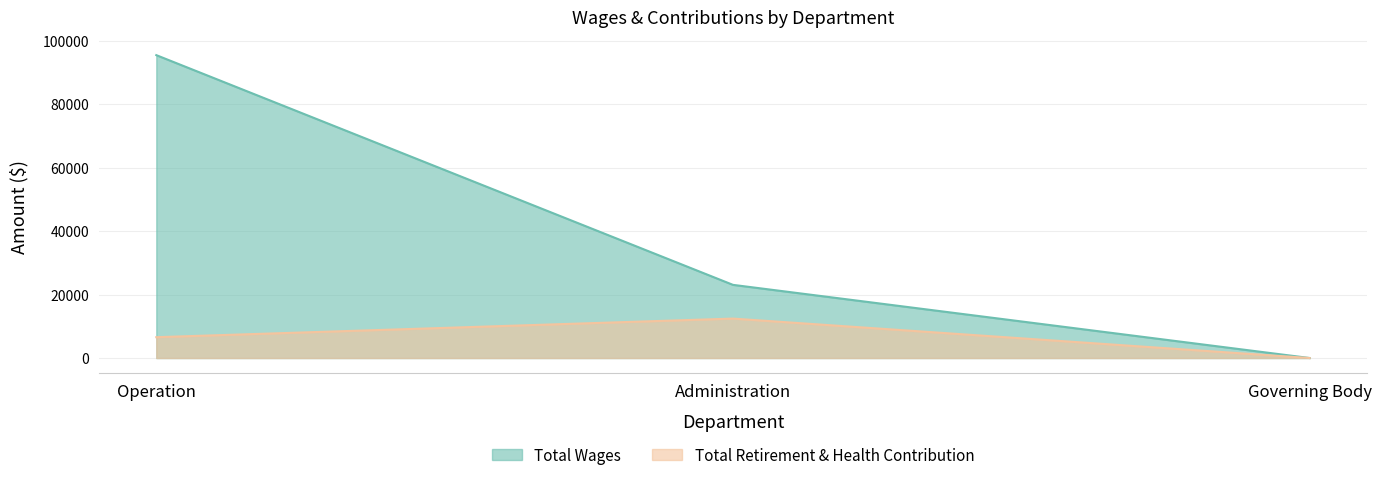

What is the value of the Total Wages point at the 2nd from the left?

23048